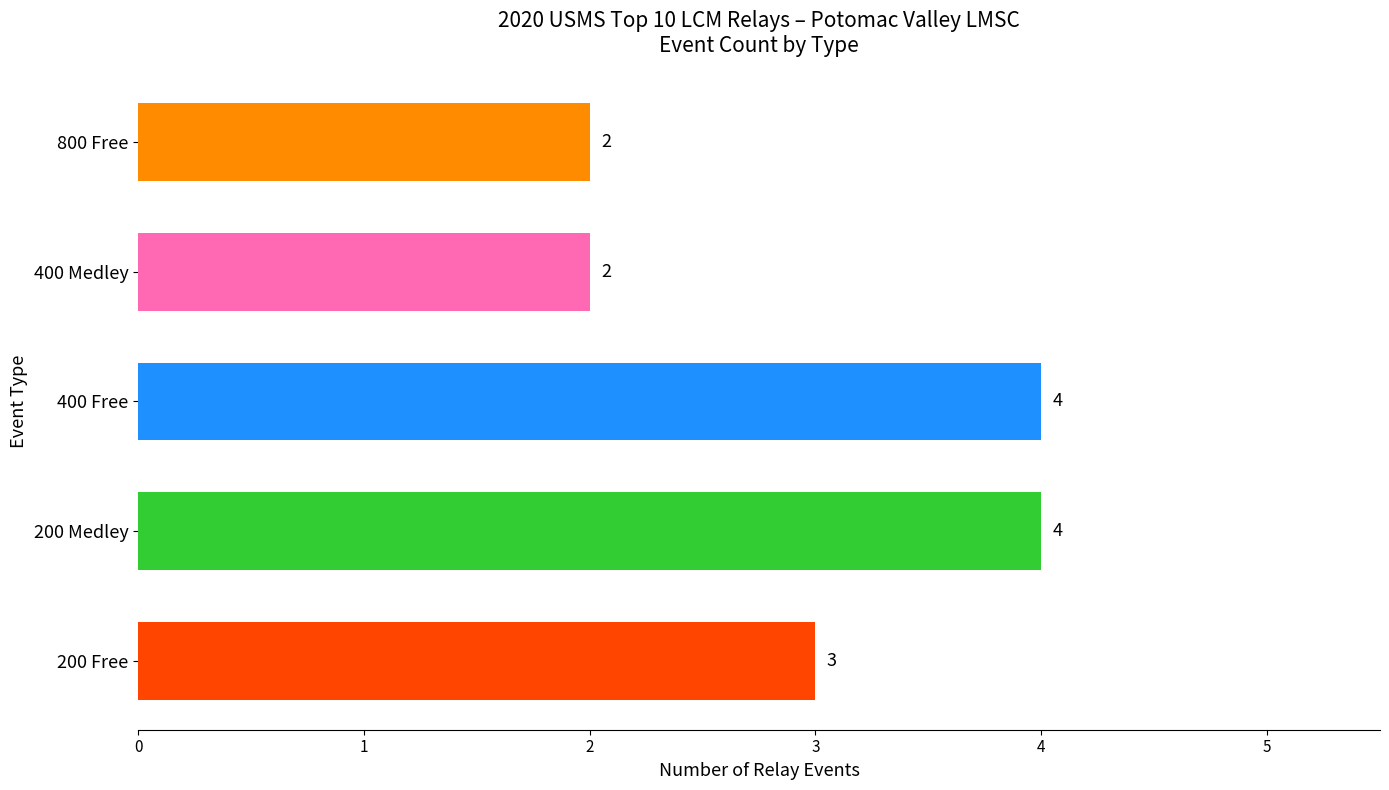

The value at 200 Free is 3. True or false?

True